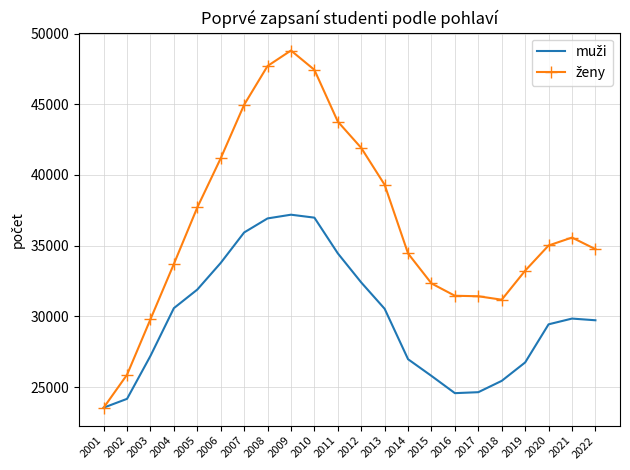

What is the total value across all series at 2020?

64447